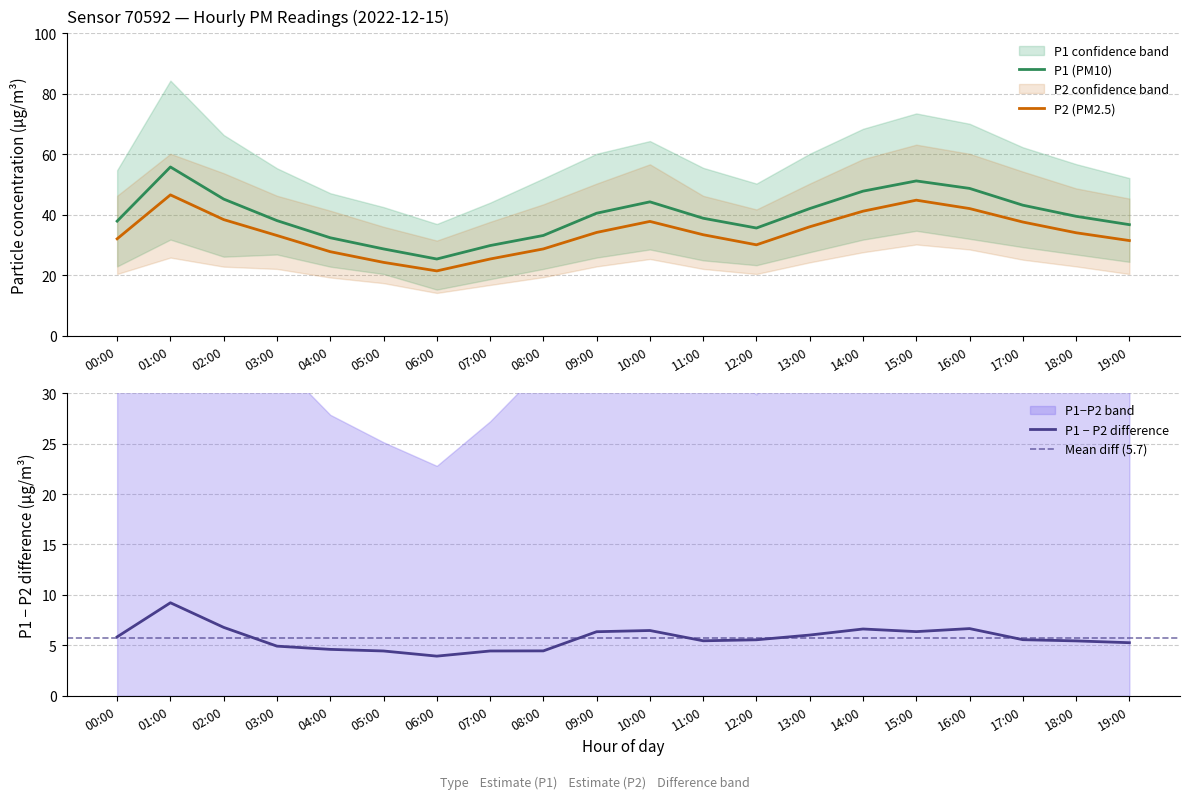

Is it true that P2_lower equals 16.1 at 13:00?

False